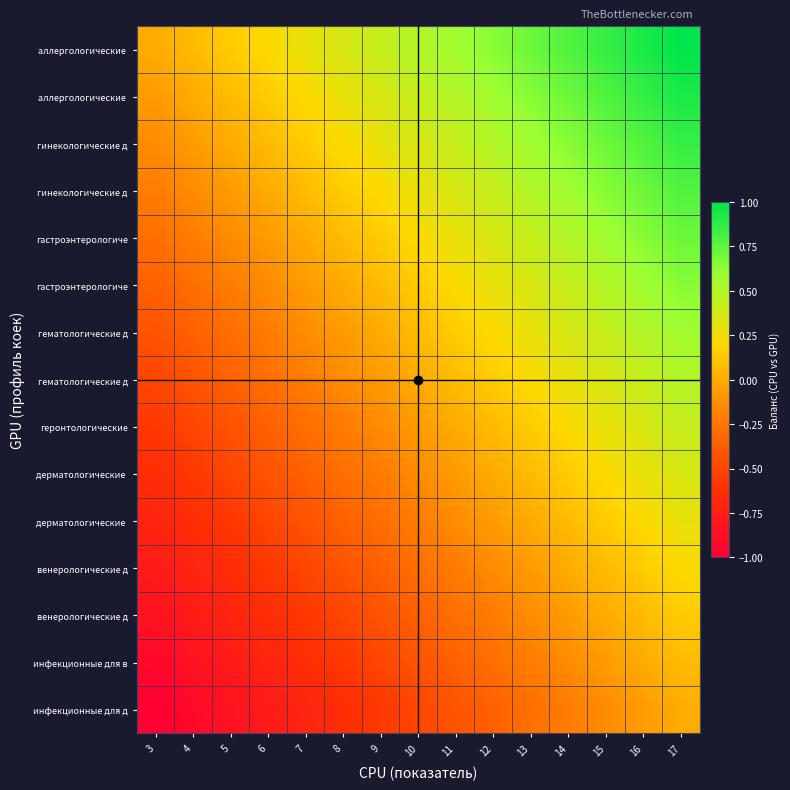

What is the spread (max minus min) of values at 8?

1.0